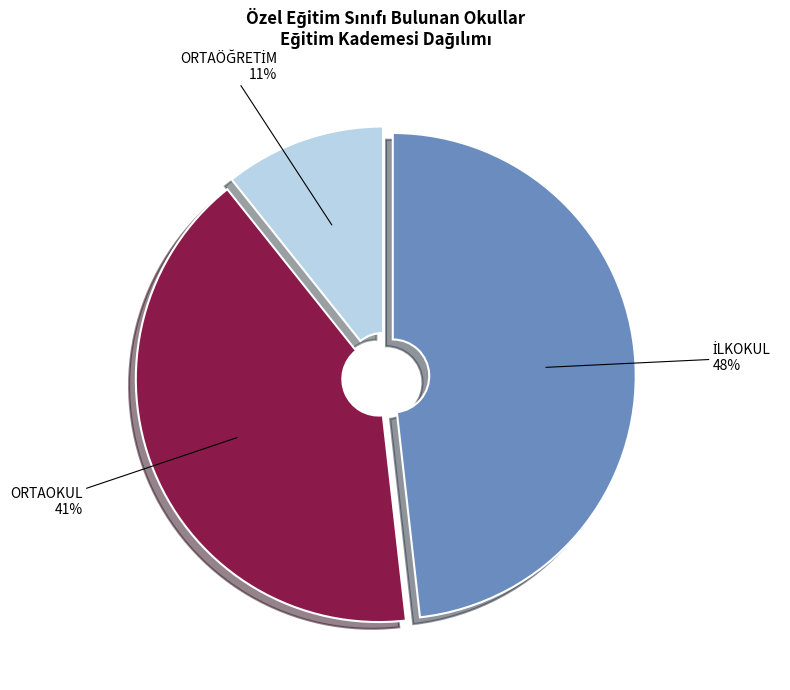

To the nearest percent, what is the average slice percentage?

33%